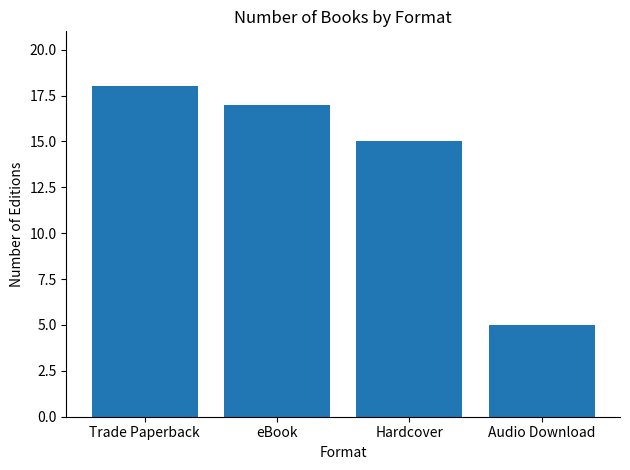

What is the average value?

14